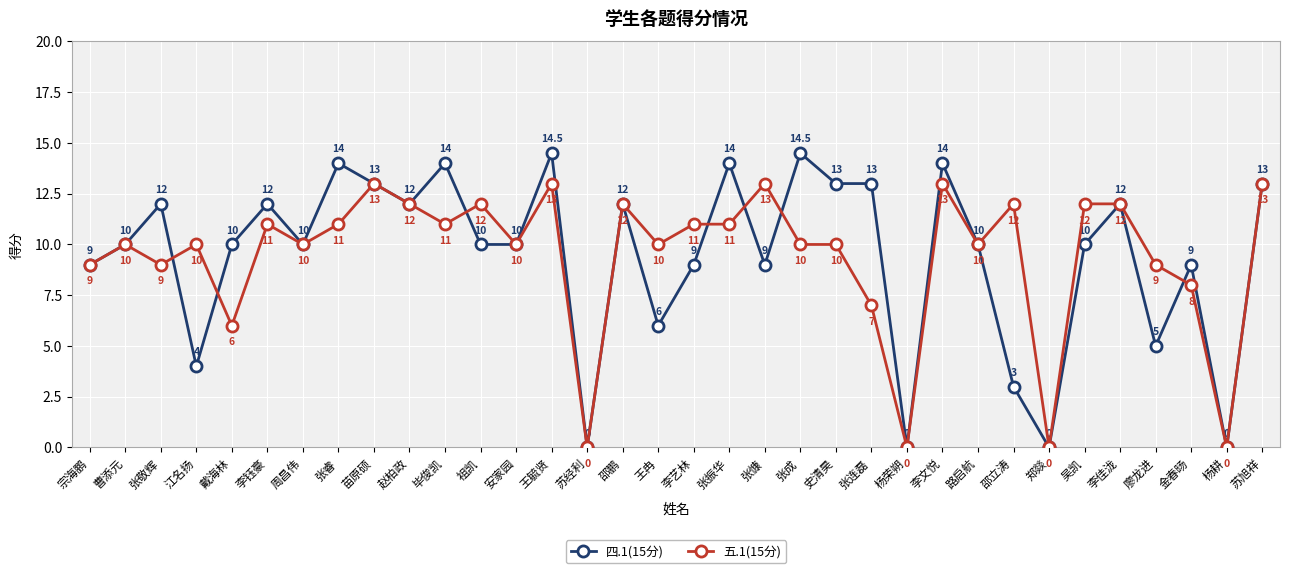

List the series in order of their overall mean, lowest first.

五.1(15分), 四.1(15分)